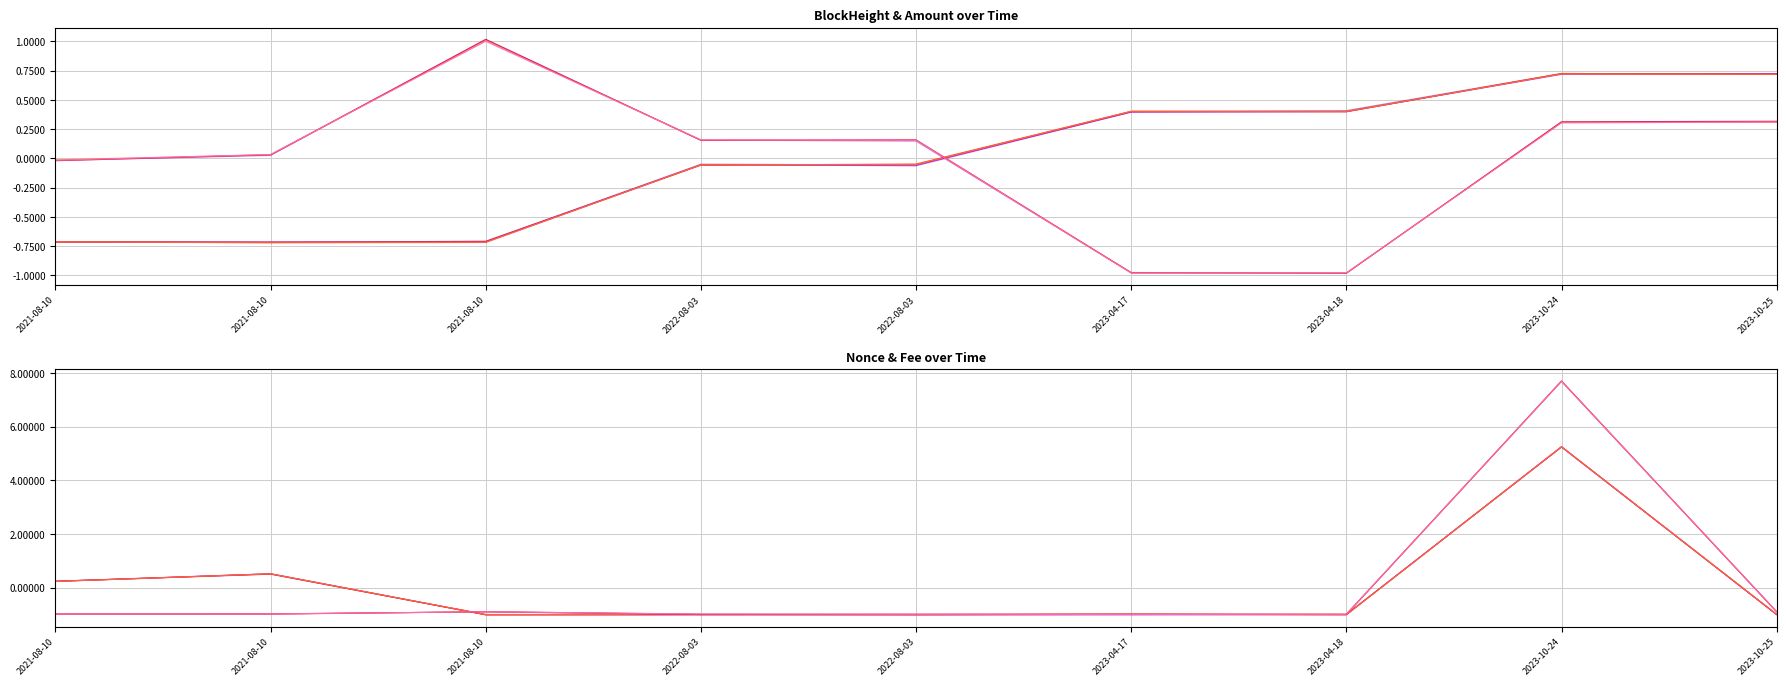

What are all the series names shown in the legend?

BlockHeight, Amount, Nonce, Fee